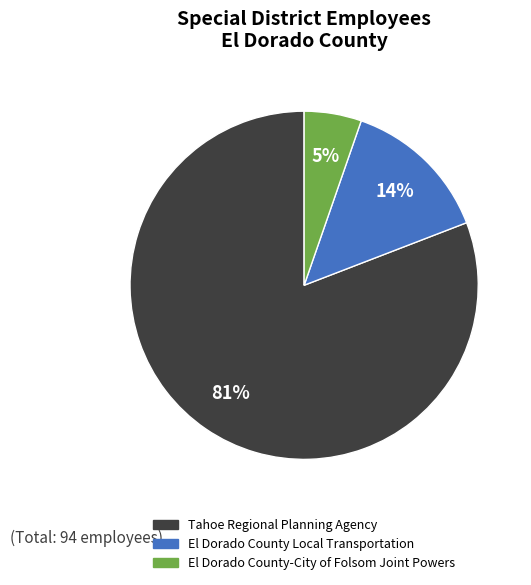

To the nearest percent, what is the difference between the largest and smallest slice percentages?

76%